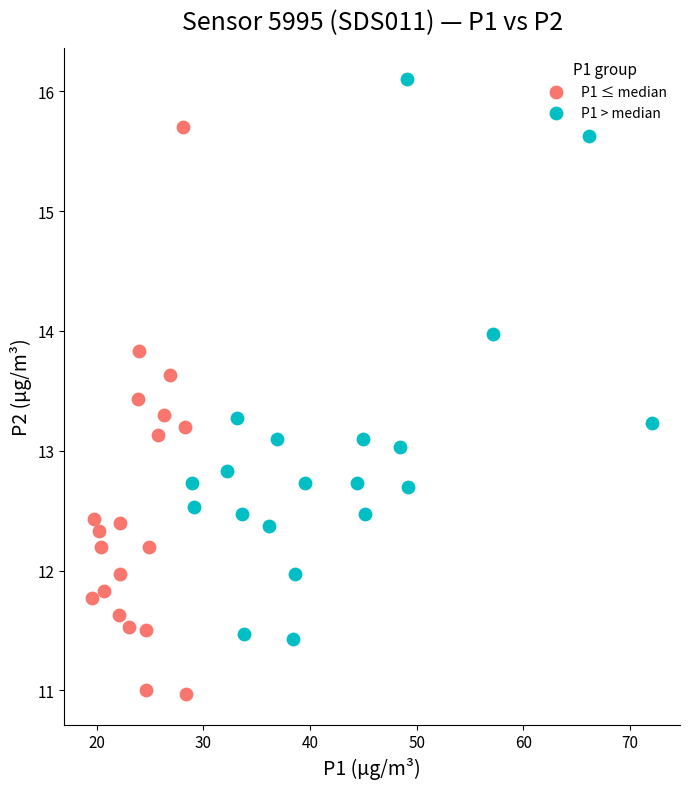

Which series reaches the maximum Y coordinate?

P1 > median